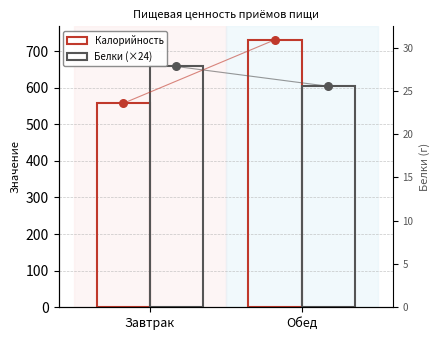

Which series contains the highest Y value?

Калорийность